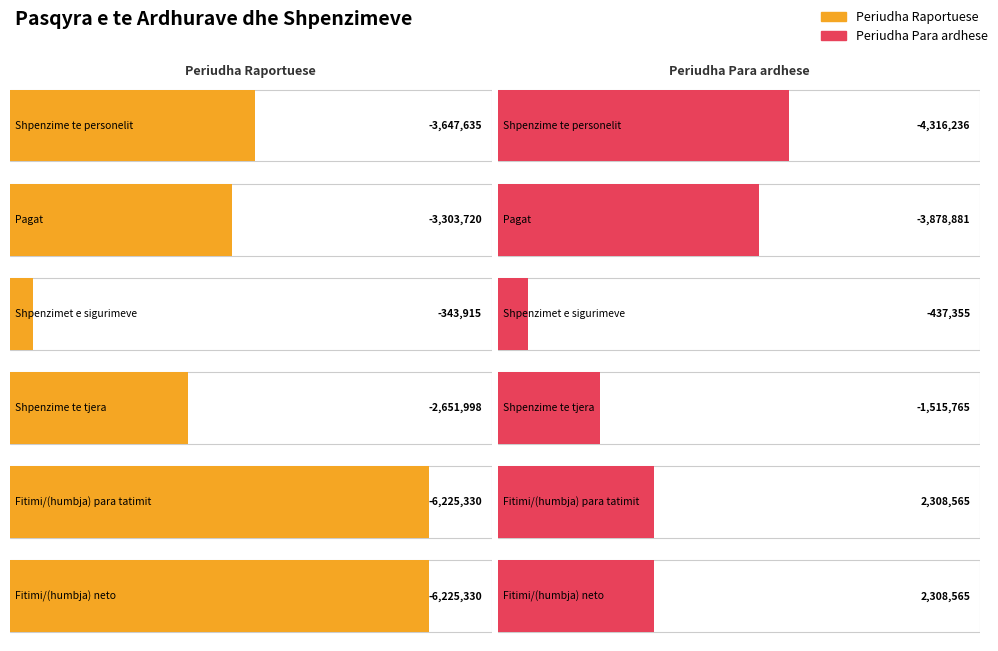

What is the value of the Periudha Raportuese bar at the 1st from the left?

-3647635